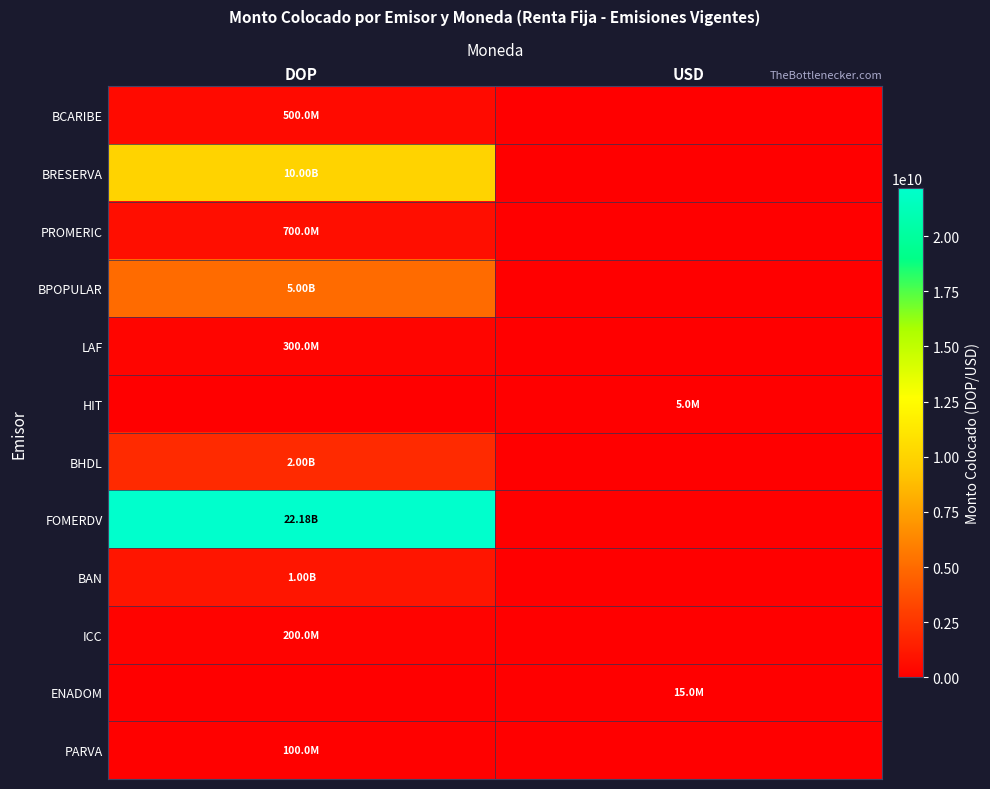

Which series has the widest spread of values?

FOMERDV